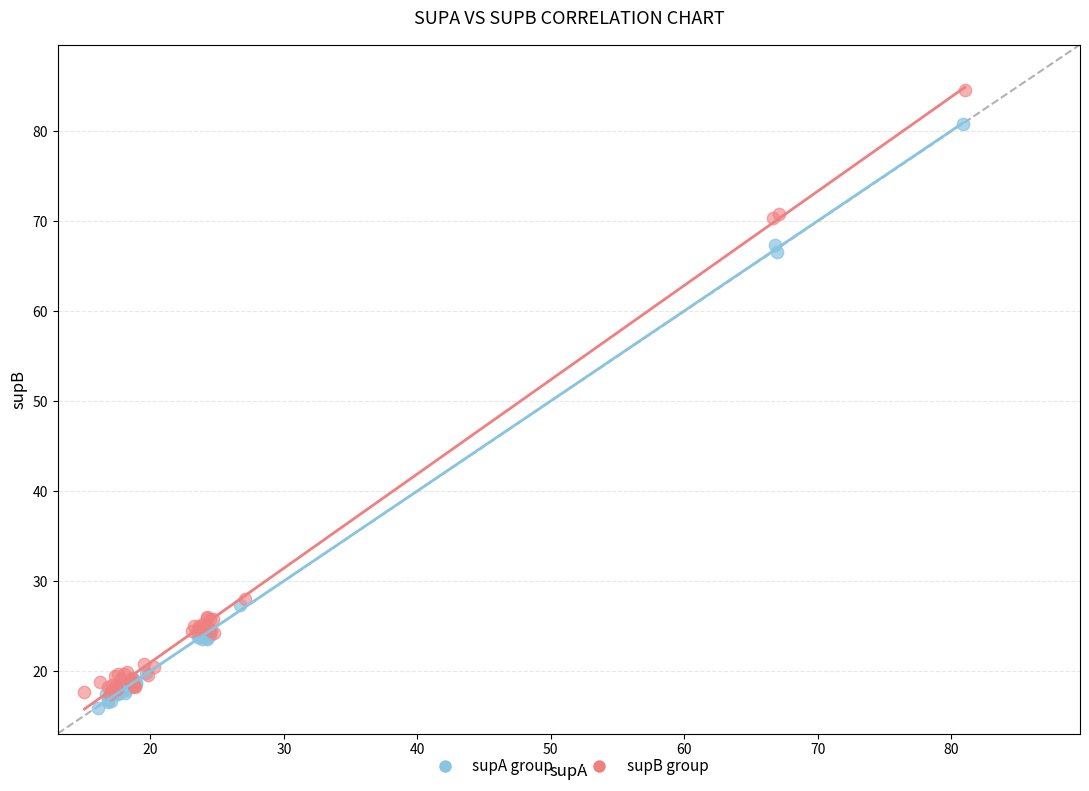

Which series contains the highest Y value?

supB group